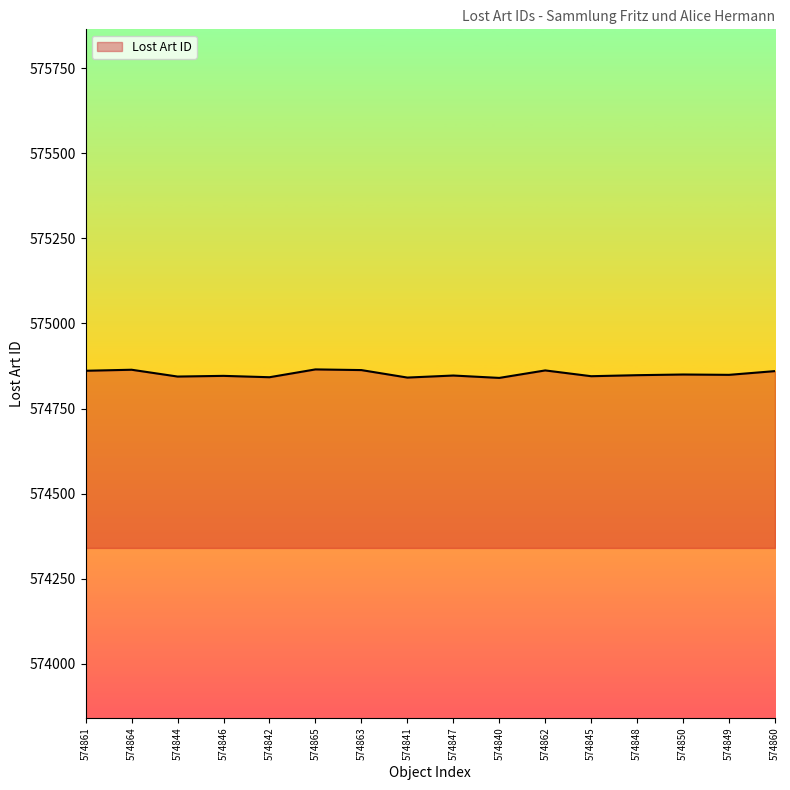

True or false: the data shows 574864 at 574864.

True